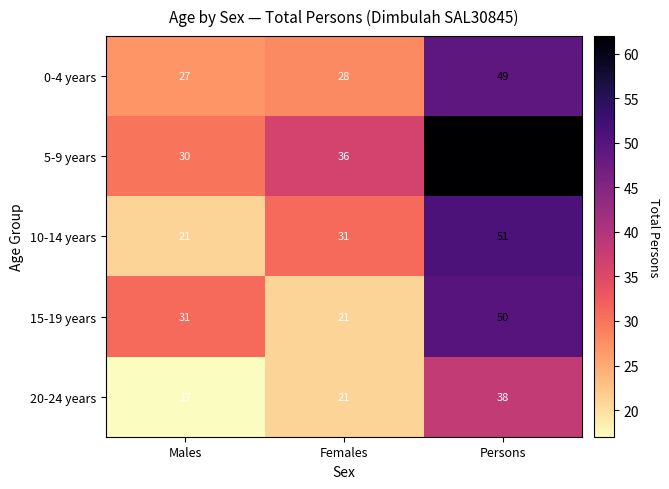

What is the maximum value shown in the chart?

62